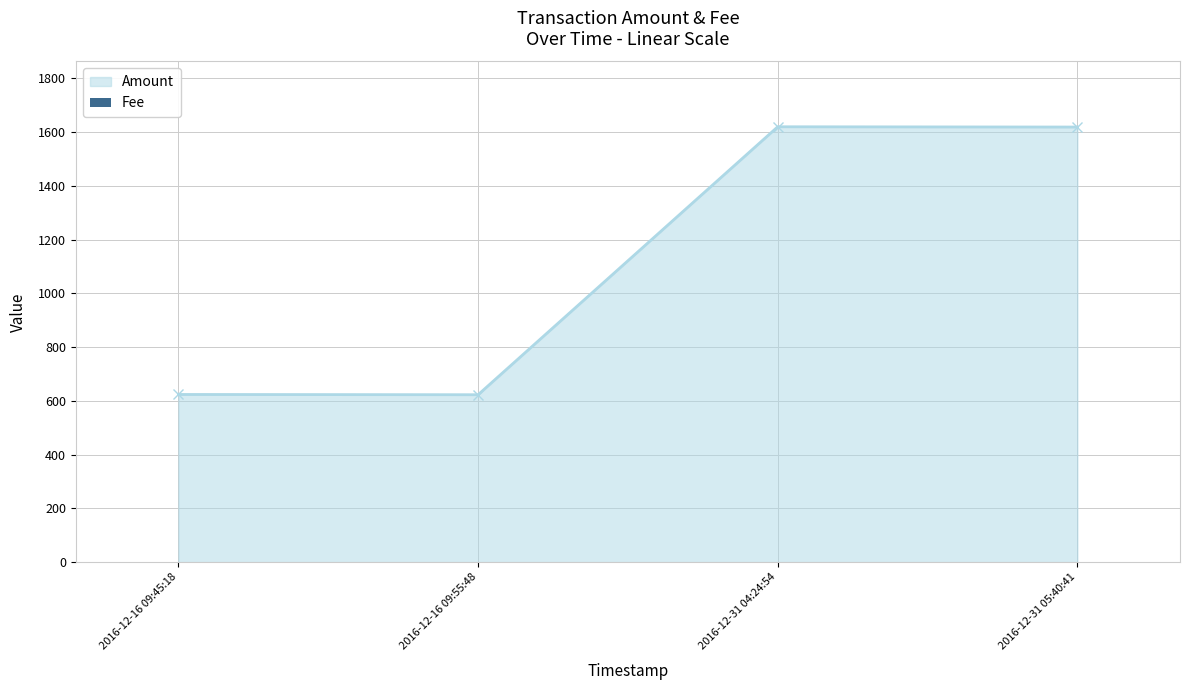

What is the difference between the second highest and second lowest values?

995